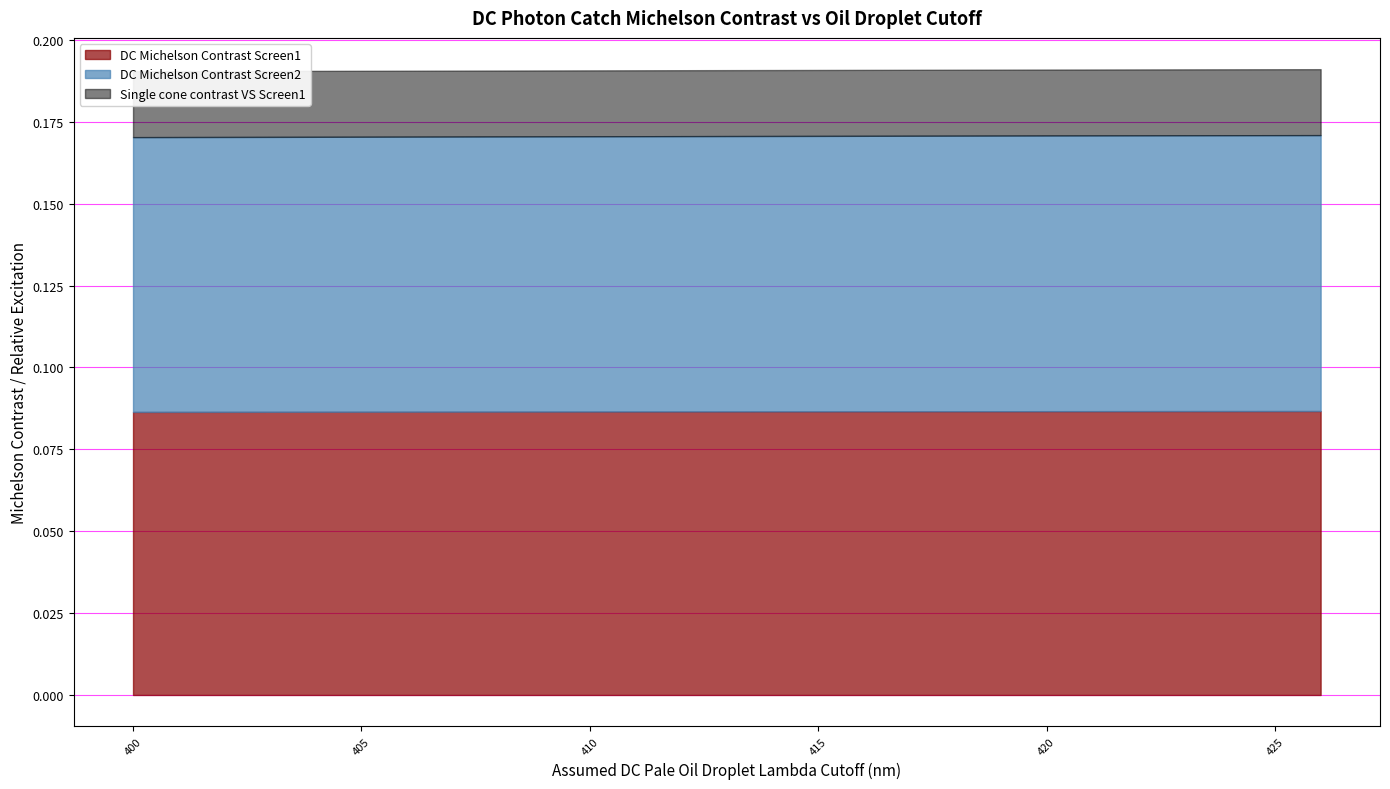

True or false: DC Michelson Contrast Screen2 and Single cone contrast VS Screen1 intersect in this chart.

False